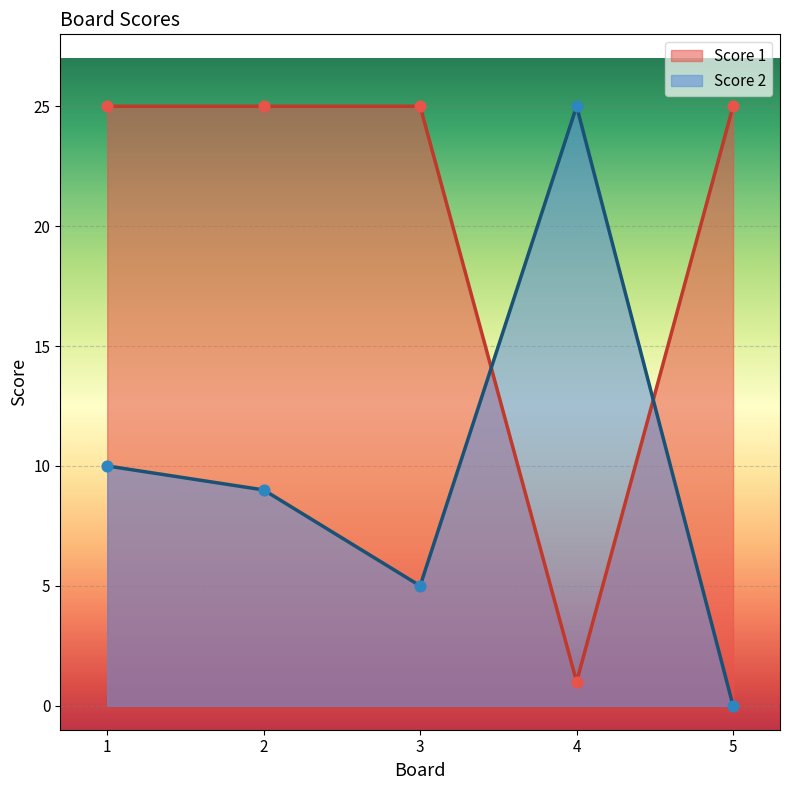

At which category is the sum across all series the highest?

1